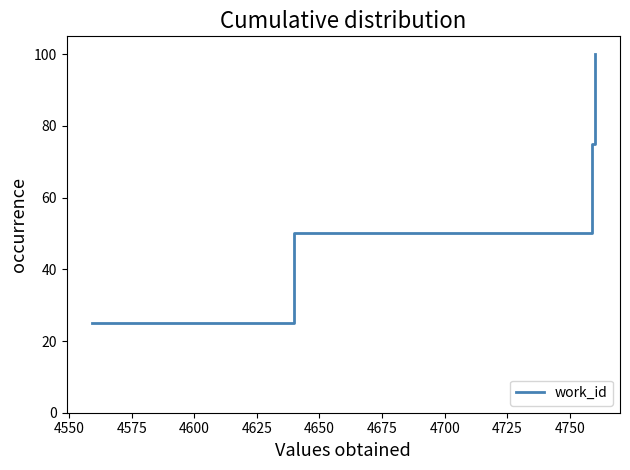

True or false: there are more than 2 points higher than both neighbors.

False